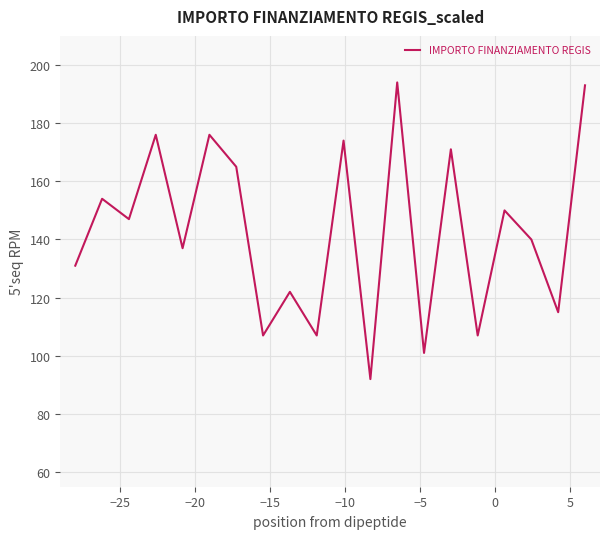

What is the minimum value shown in the chart?

92